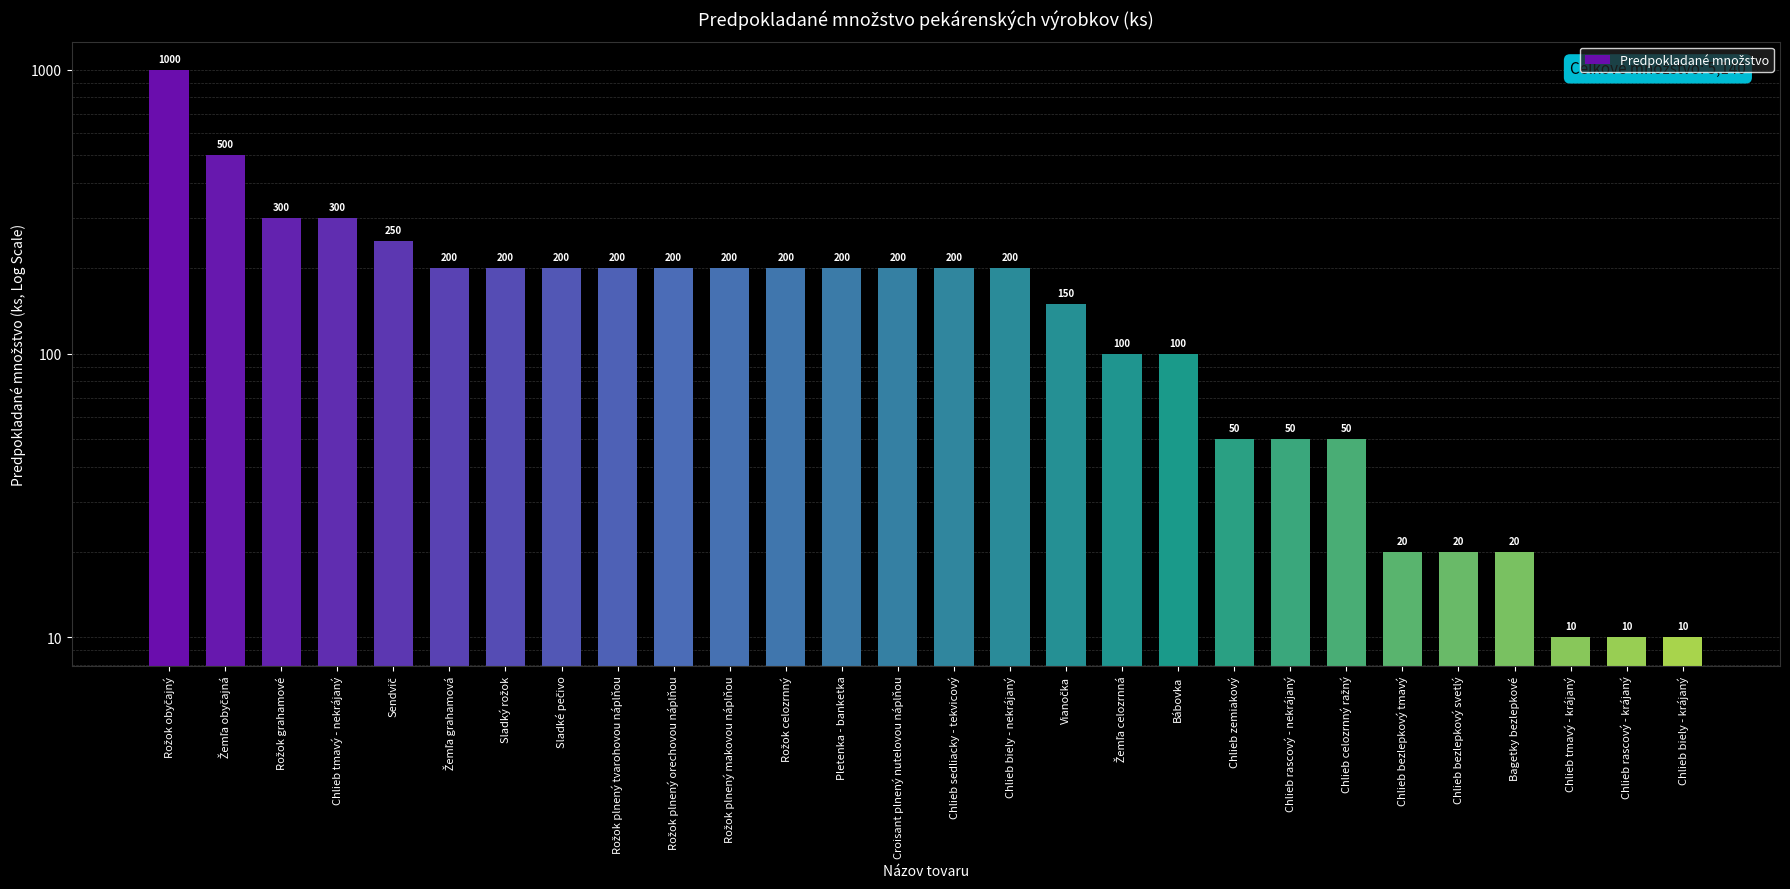

Reading left to right, list all the values displayed in this chart.

Rožok obyčajný=1000	Žemľa obyčajná=500	Rožok grahamové=300	Chlieb tmavý - nekrájaný=300	Sendvič=250	Žemľa grahamová=200	Sladký rožok=200	Sladké pečivo=200	Rožok plnený tvarohovou náplňou=200	Rožok plnený orechovou náplňou=200	Rožok plnený makovou náplňou=200	Rožok celozrnný=200	Pletenka - banketka=200	Croisant plnený nutelovou náplňou=200	Chlieb sedliacky - tekvicový=200	Chlieb biely - nekrájaný=200	Vianočka=150	Žemľa celozrnná=100	Bábovka=100	Chlieb zemiakový=50	Chlieb rascový - nekrájaný=50	Chlieb celozrnný ražný=50	Chlieb bezlepkový tmavý=20	Chlieb bezlepkový svetlý=20	Bagetky bezlepkové=20	Chlieb tmavý - krájaný=10	Chlieb rascový - krájaný=10	Chlieb biely - krájaný=10